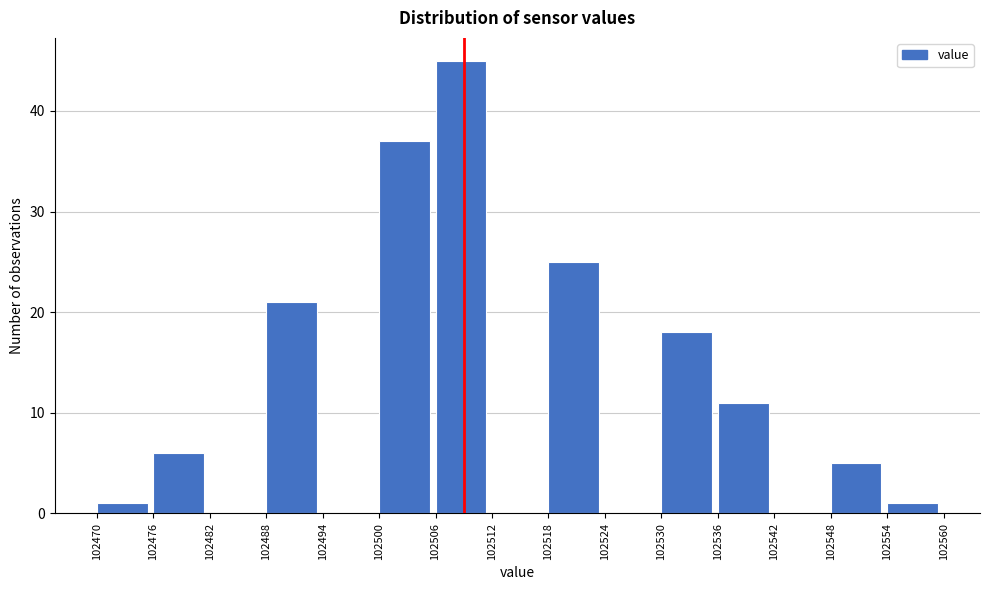

Which range on the x-axis has the tallest bar?

102506 to 102512